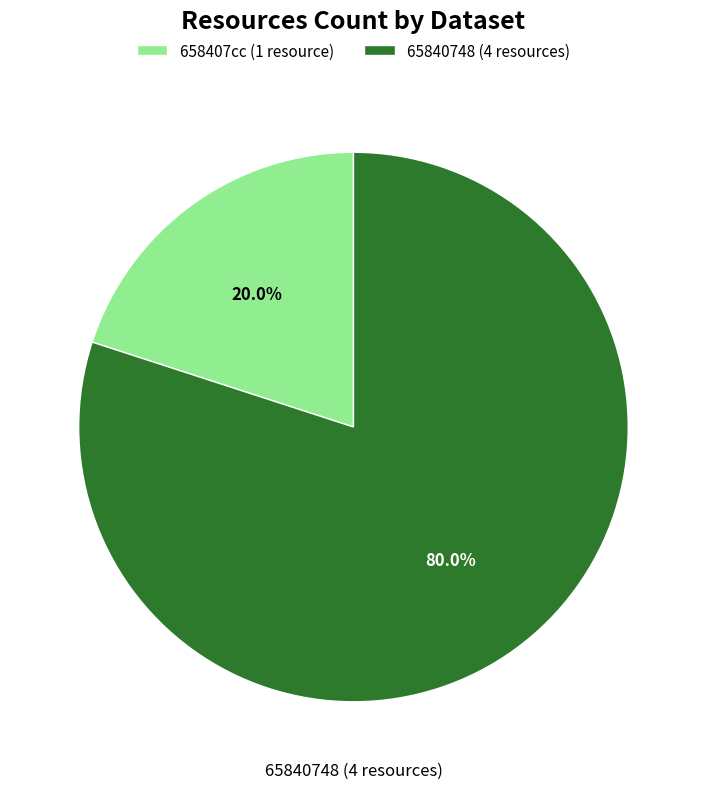

Is there any slice that represents more than half of the pie?

Yes